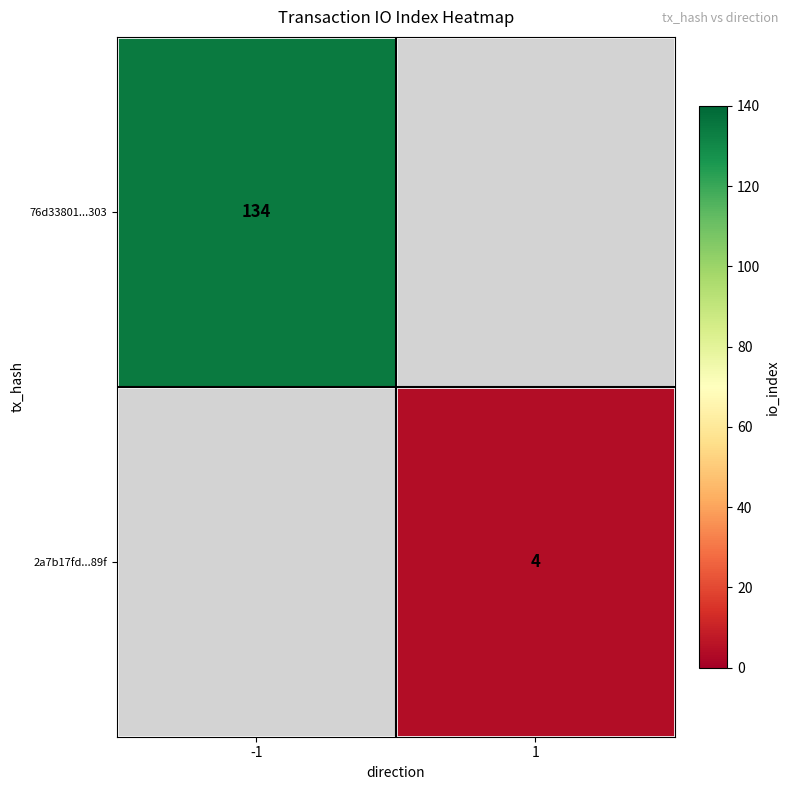

Is it true that 2a7b17fd...89f equals 6 at 1?

False